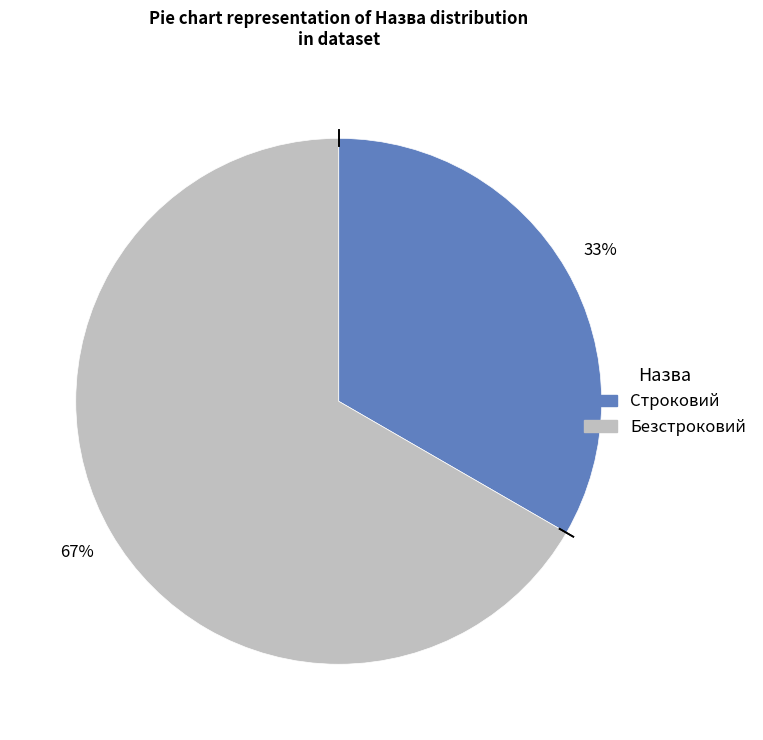

Approximately how many times larger is the value at Безстроковий compared to Строковий?

2.0